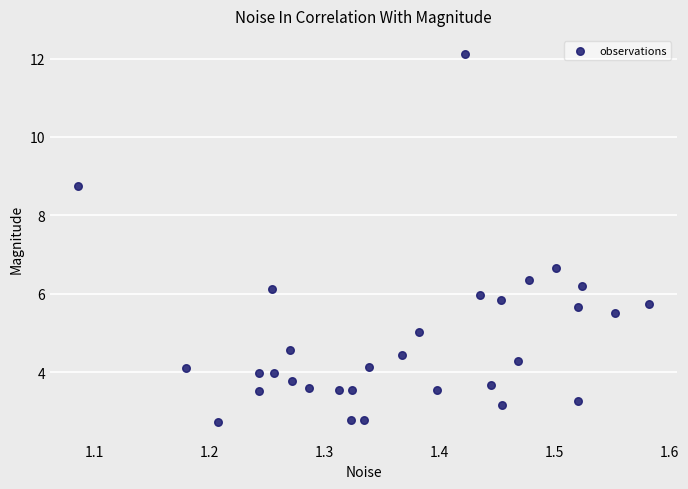

What Y value in the scatter plot is closest to 7?

6.7